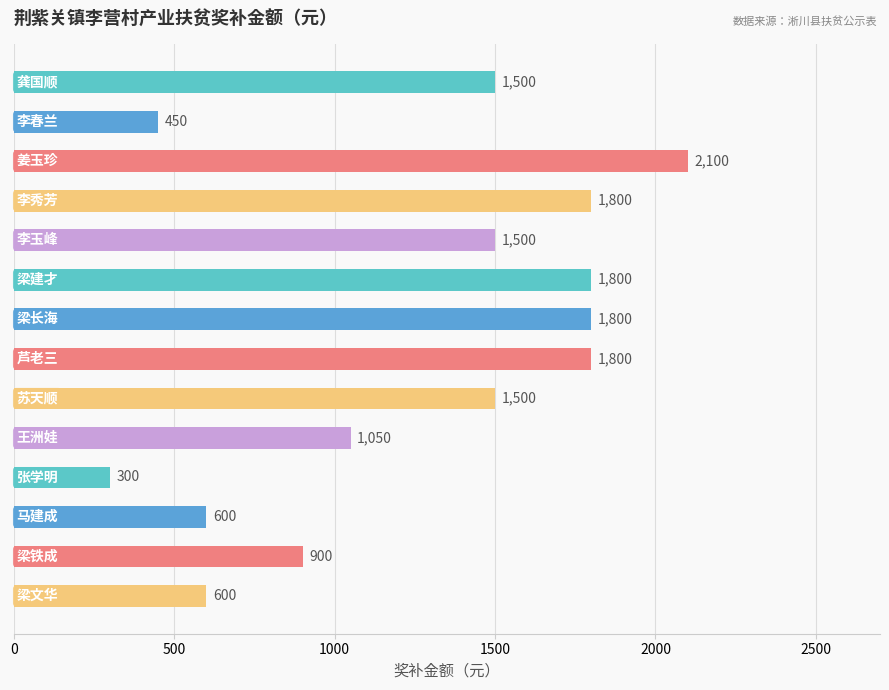

Reading top to bottom, what are all the values shown in this chart?

1500	450	2100	1800	1500	1800	1800	1800	1500	1050	300	600	900	600